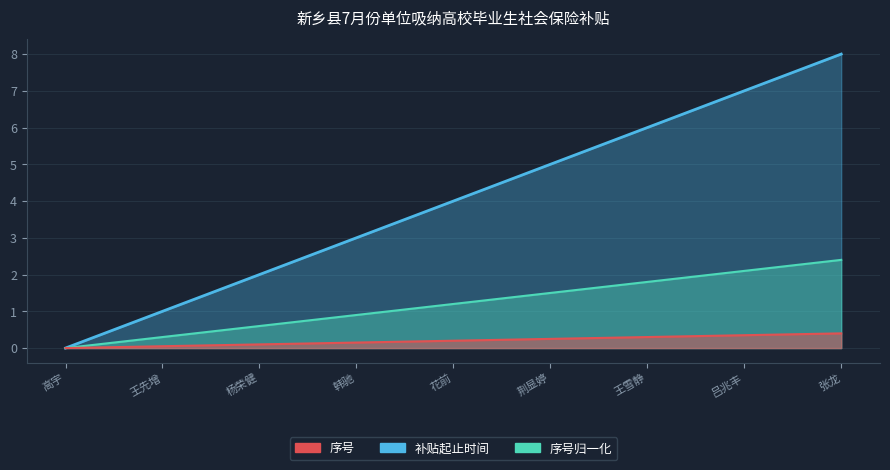

True or false: 补贴起止时间 and 序号 intersect in this chart.

False